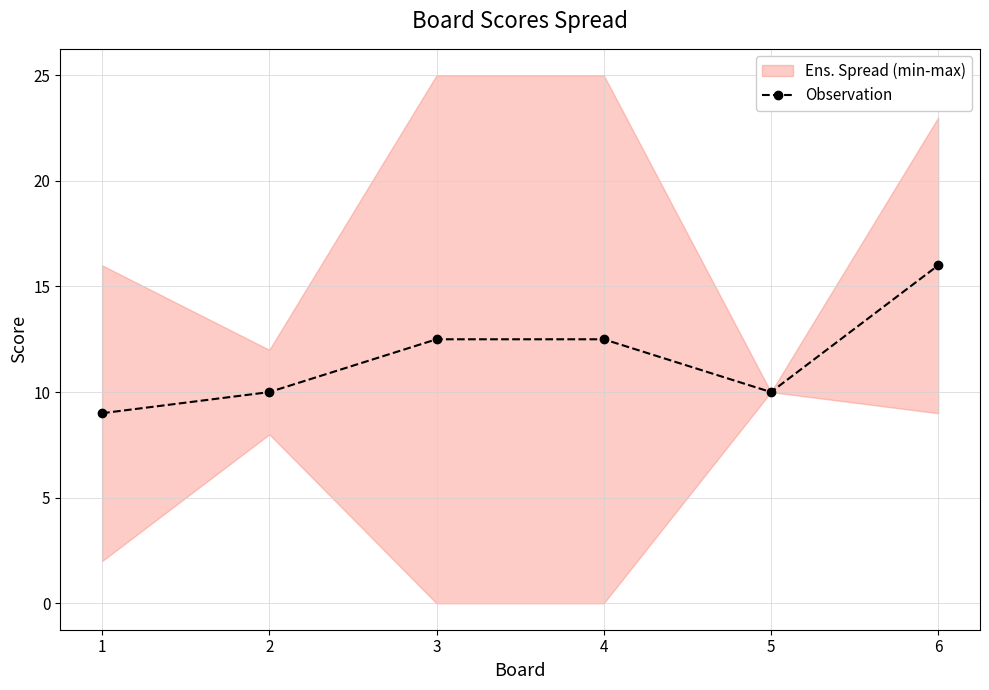

The value at 2 is 10.0. True or false?

True